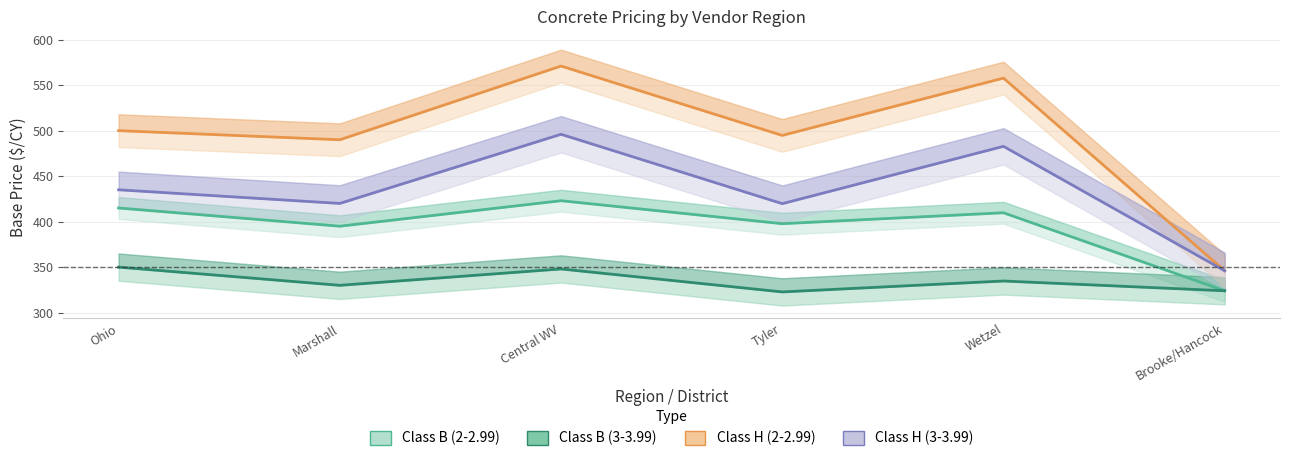

Which series changed the most between Marshall and Tyler?

Class B Concrete (3-3.99)